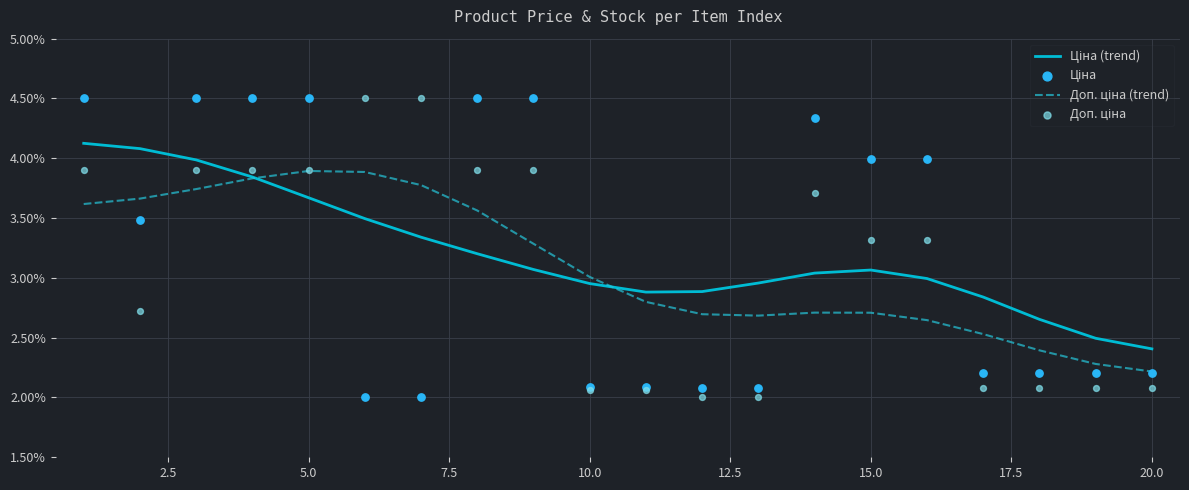

Which series has the largest Y range (max minus min)?

Ціна